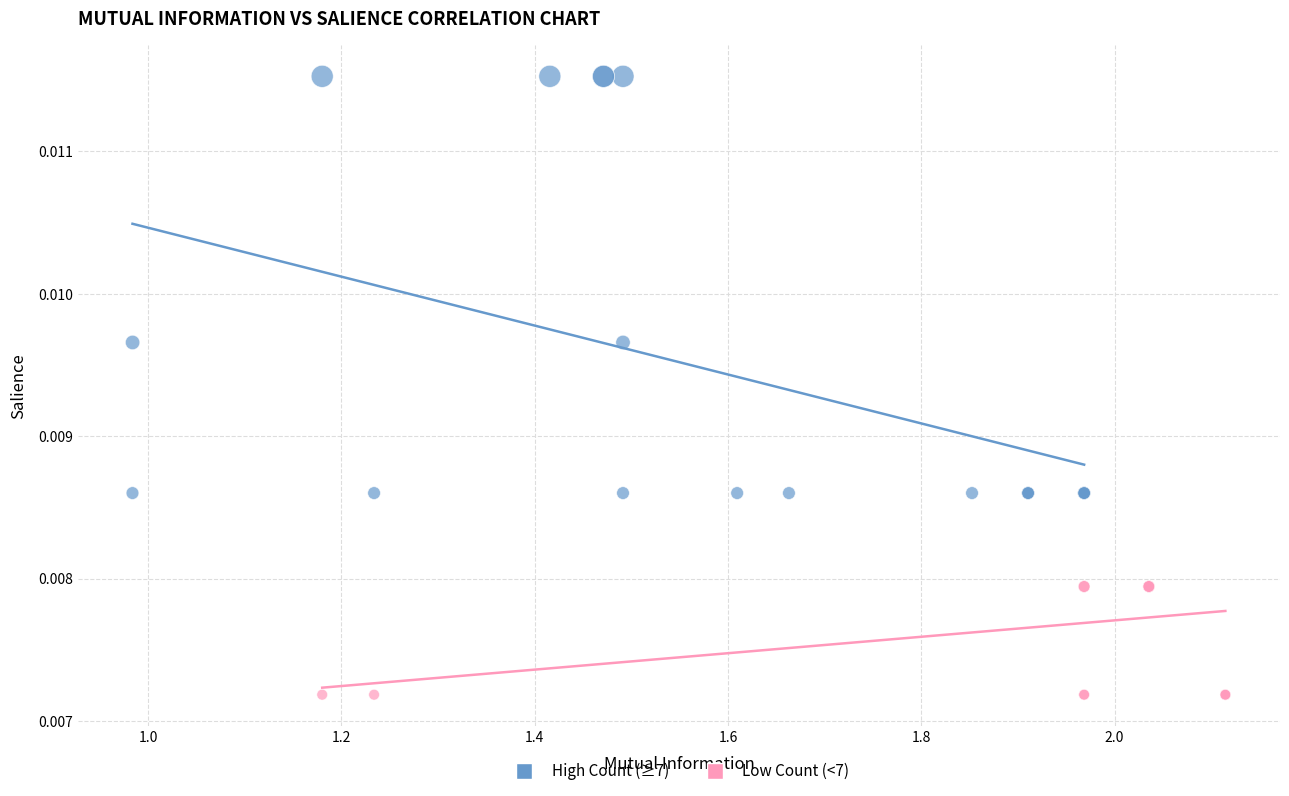

Which series has the largest Y range (max minus min)?

High Count (≥7)